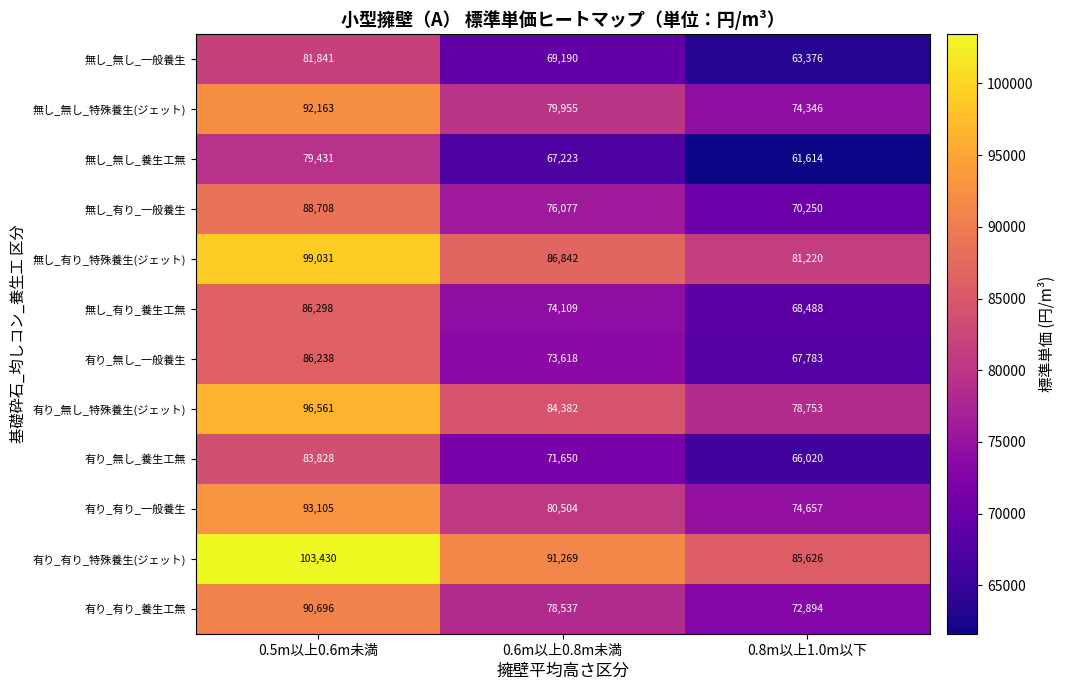

What is the approximate value of 有り_無し_特殊養生(ジェット) at 0.6m以上0.8m未満?

84382